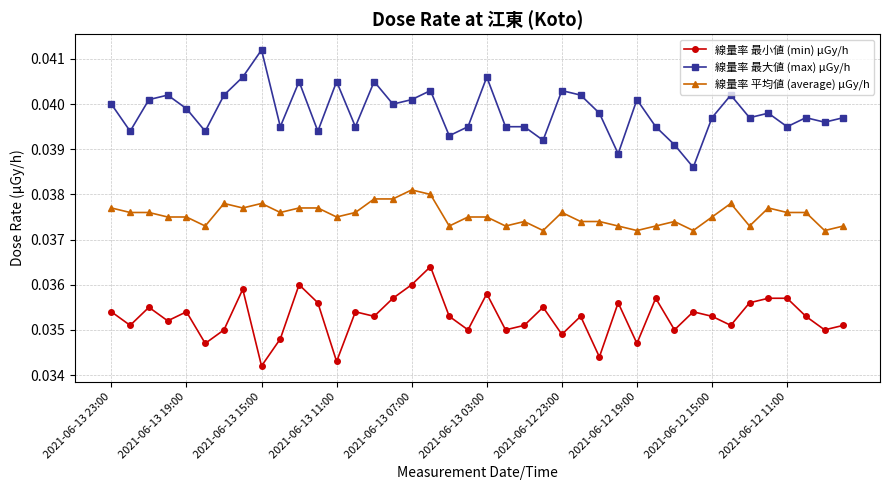

True or false: 線量率 平均値 (average) μGy/h has more than 0 points higher than both neighbors.

True